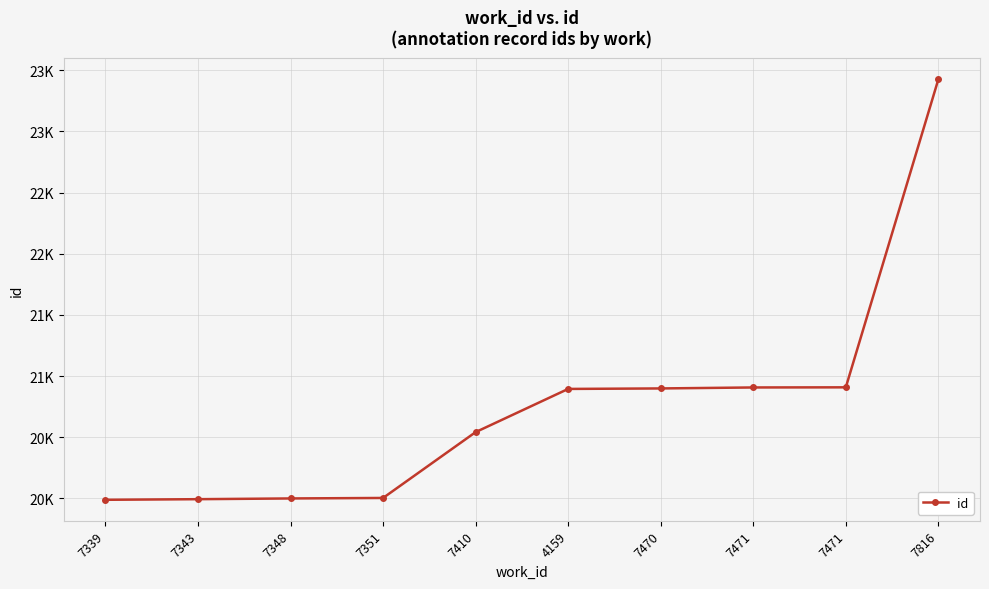

What is the label of the 3rd point from the left?

7348